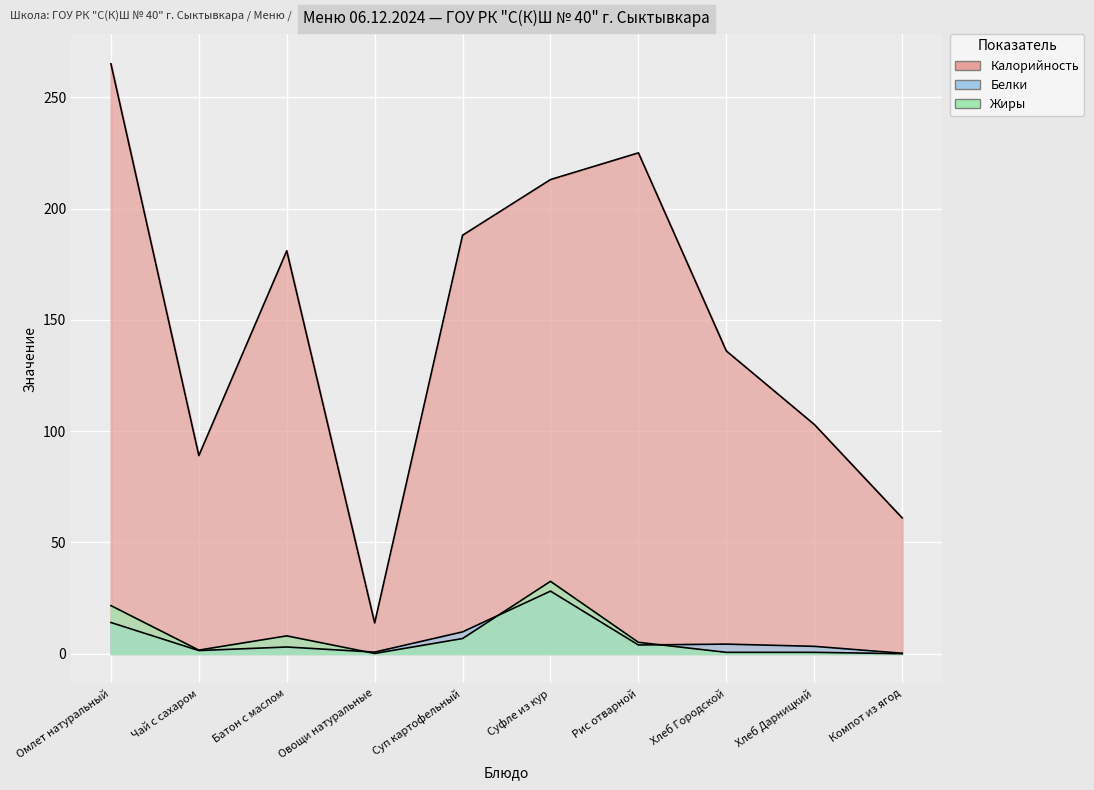

How many values in the Калорийность series are below 181?

5